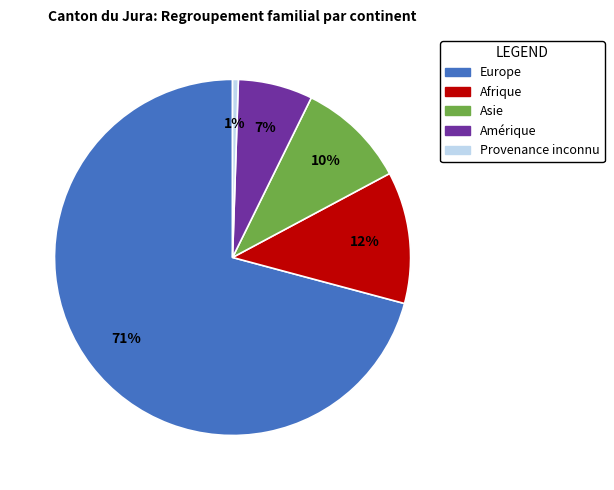

Rank the categories by value from lowest to highest.

Provenance inconnu, Amérique, Asie, Afrique, Europe